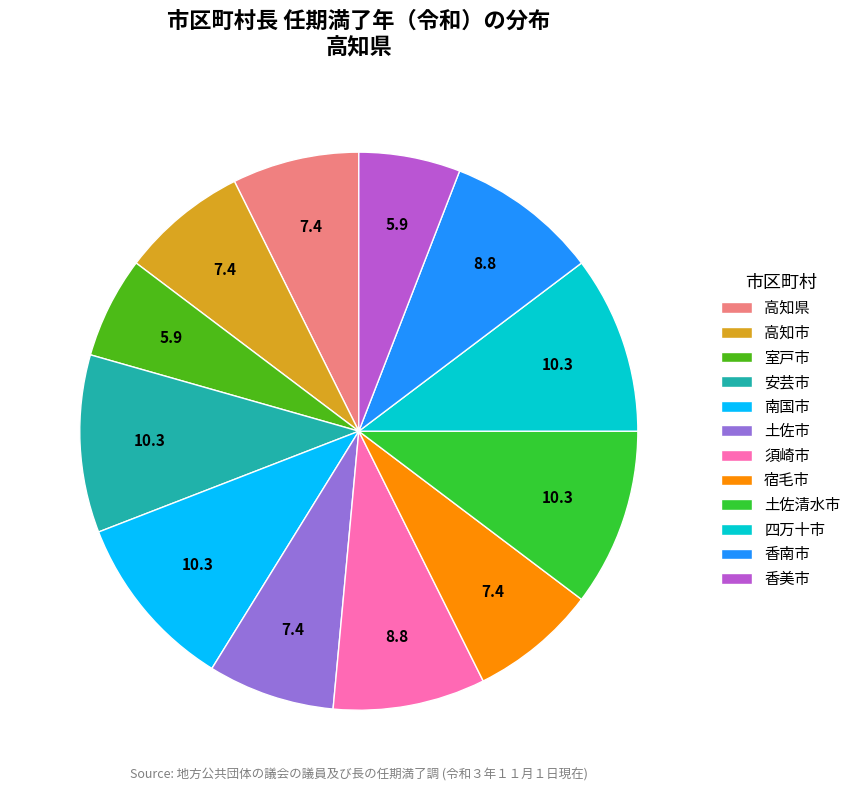

How many slices are in this pie chart?

12